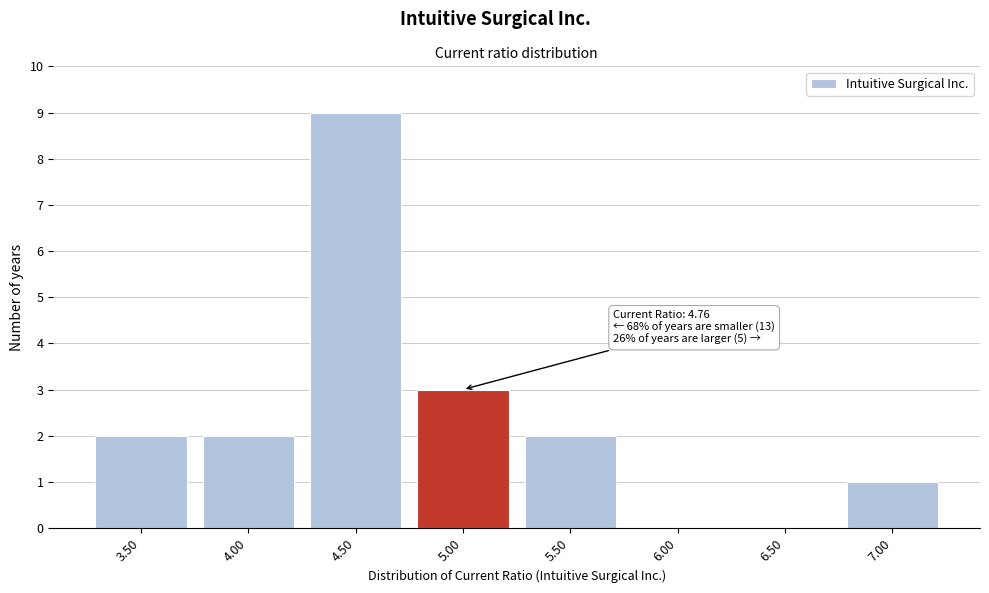

Which range on the x-axis has the tallest bar?

4.25 to 4.75